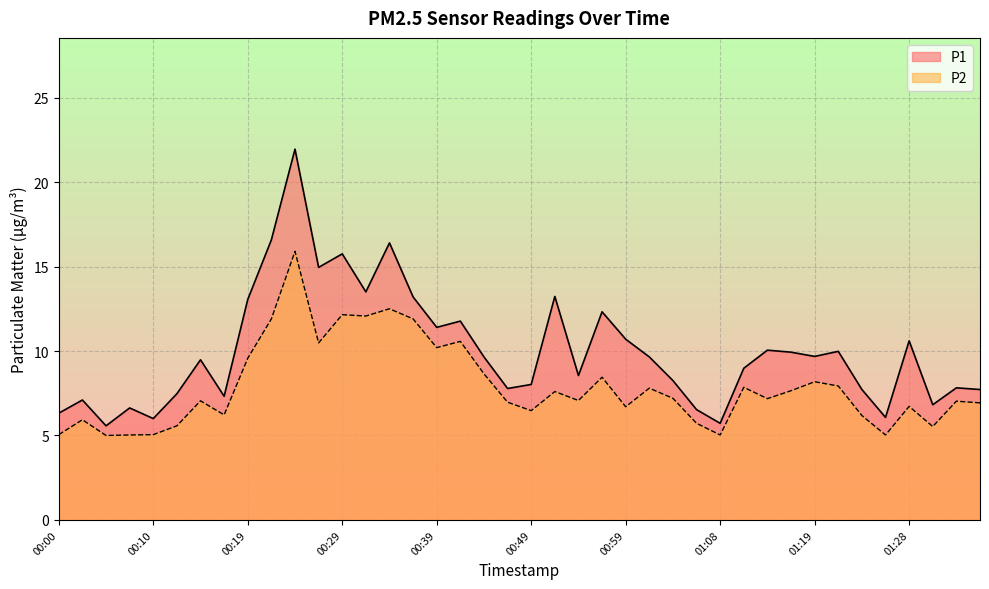

At which label does P2 first exceed 7?

00:15